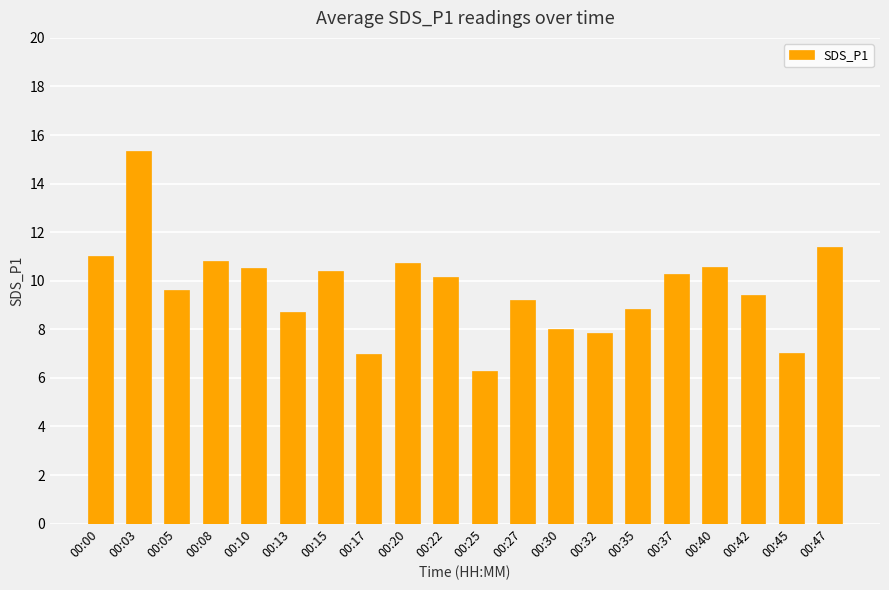

What value does the data have at 00:37?

10.3